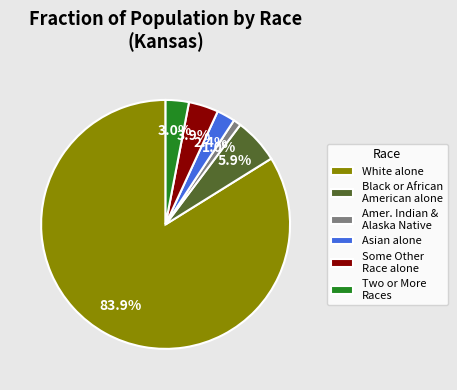

What percentage do Some Other Race alone and White alone together represent?

87.7%